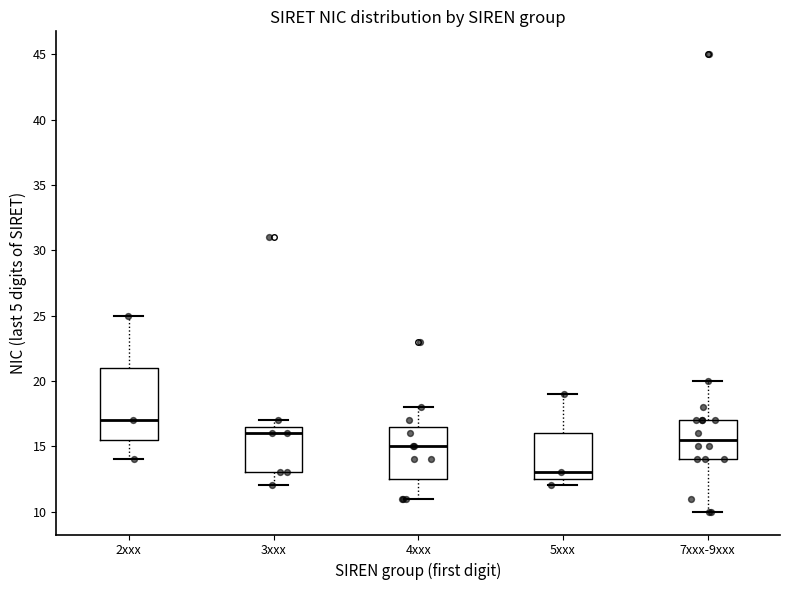

Which box has the highest median line?

2xxx